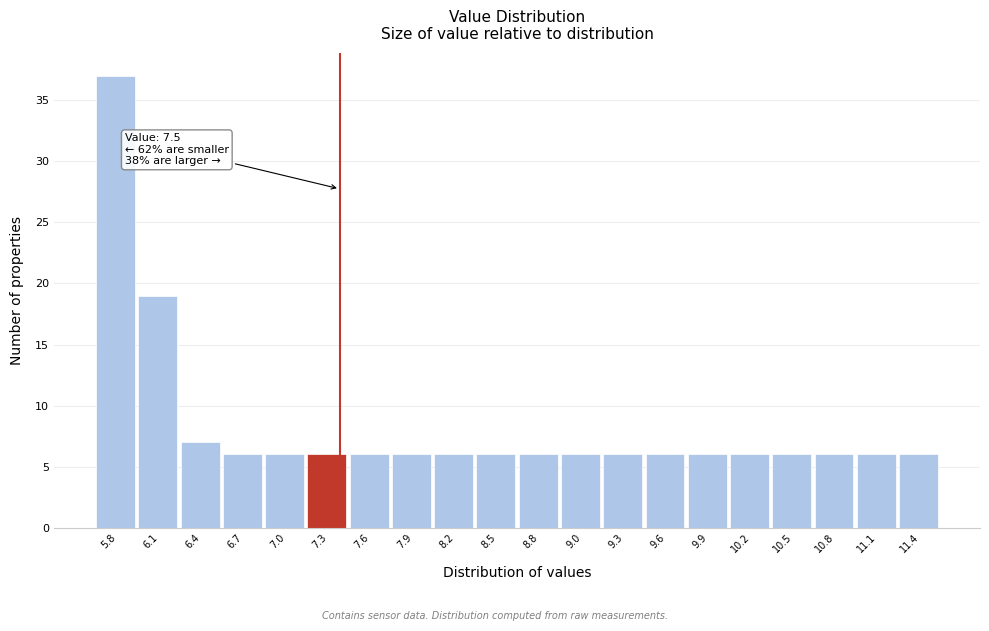

Reading left to right, extract all data points from this chart.

37	19	7	6	6	6	6	6	6	6	6	6	6	6	6	6	6	6	6	6